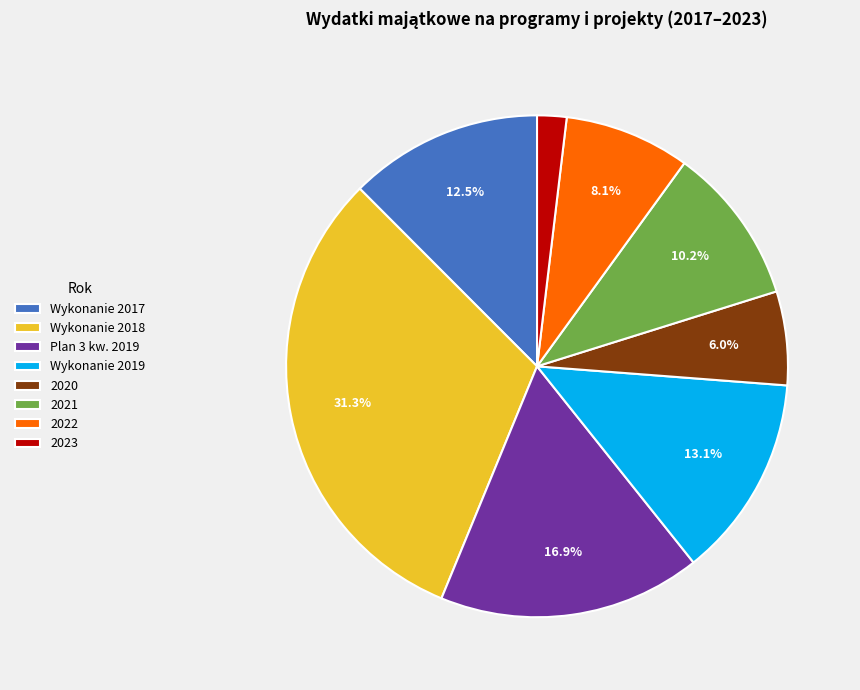

The Wykonanie 2017 slice represents 18% of the pie. True or false?

False